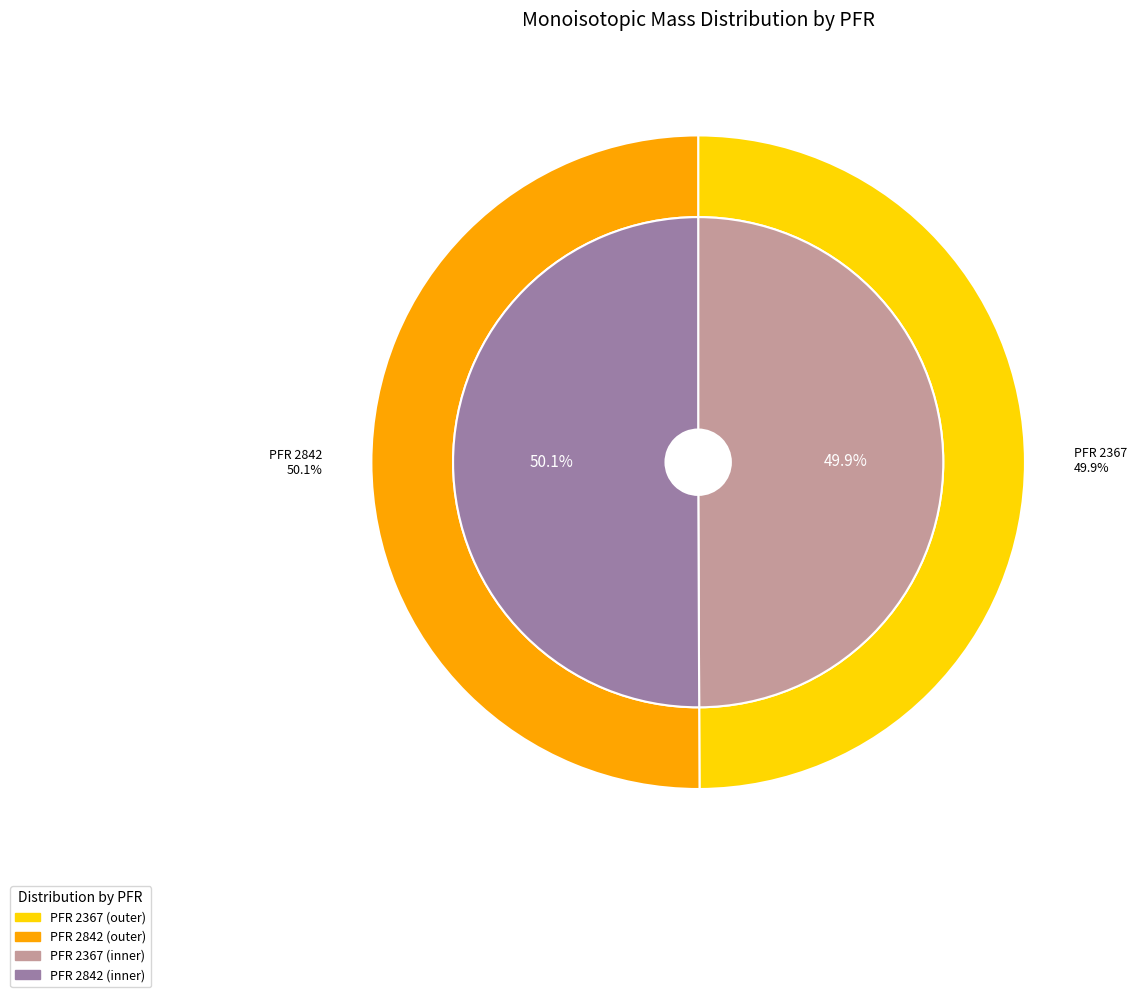

What is the largest slice in the pie chart?

2842